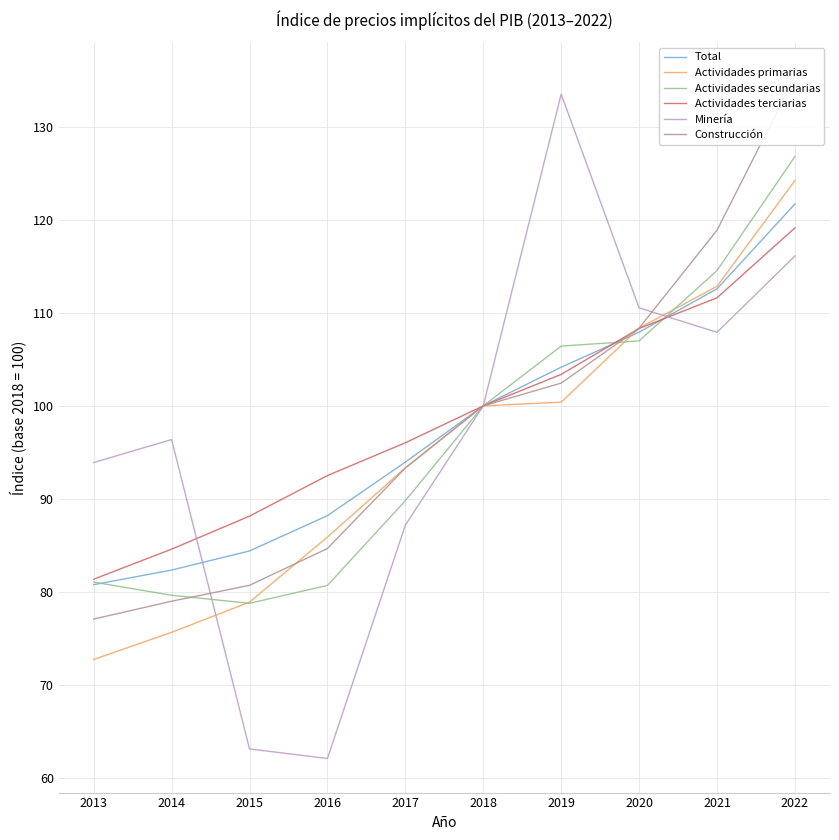

What is the spread (max minus min) of values at 2021?

11.0